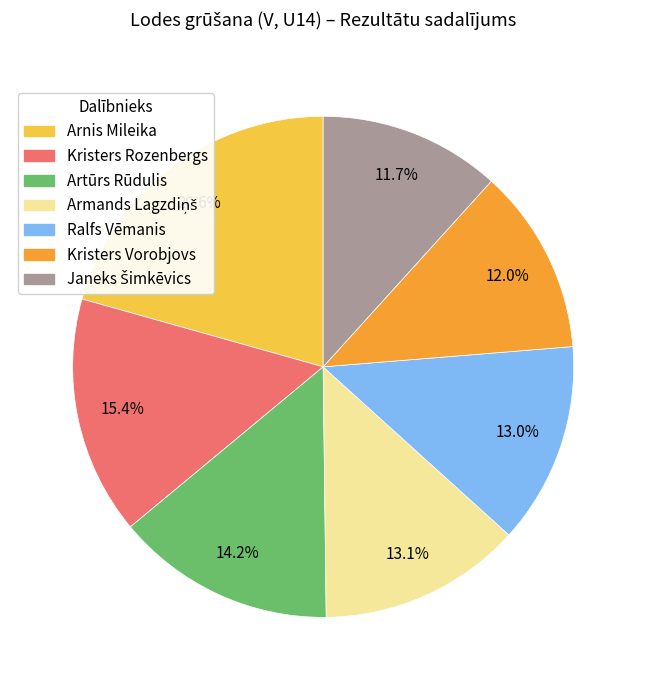

Does Kristers Vorobjovs account for over 50% of the chart?

No